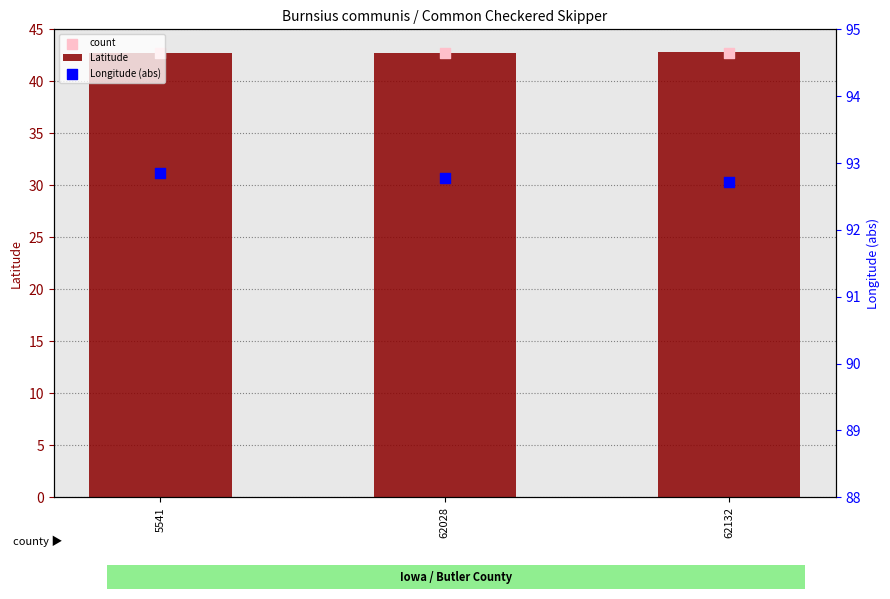

Which series contains the highest Y value?

Longitude (abs)